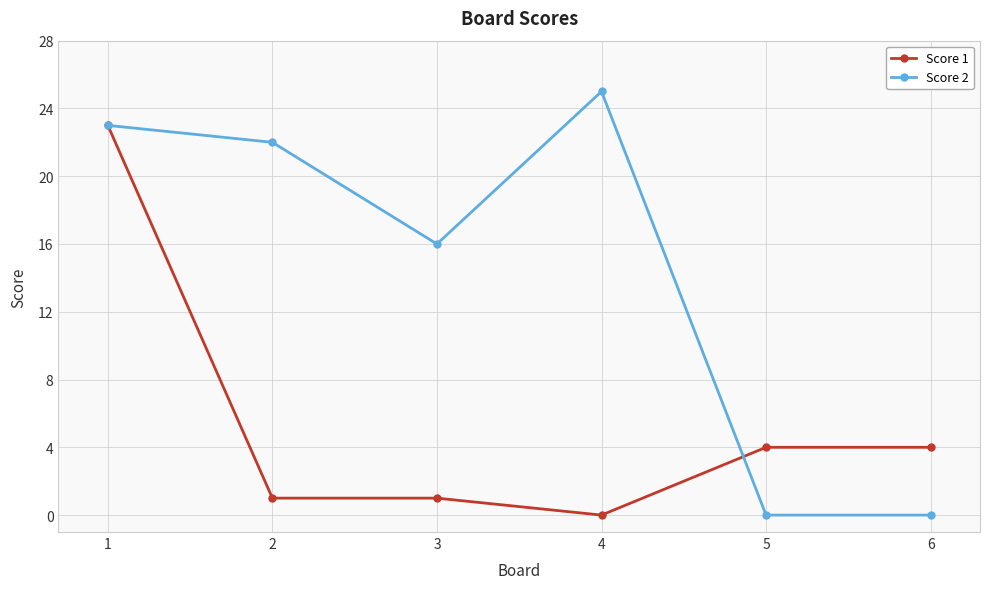

At which label does Score 1 reach its minimum?

4